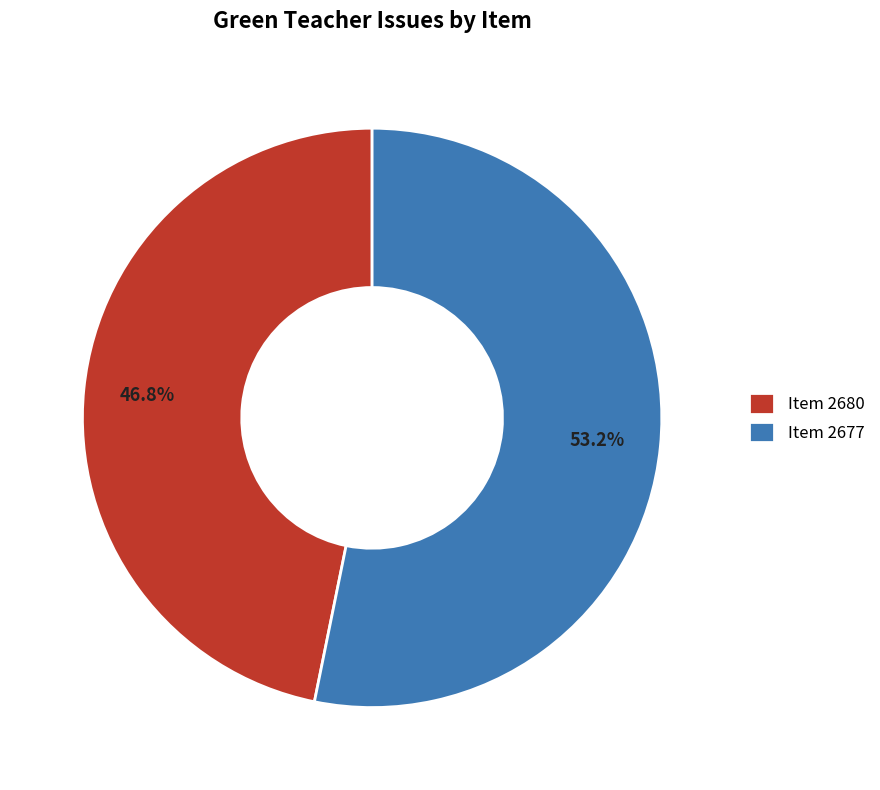

What is the ratio of the value at Item 2680 to the value at Item 2677?

0.9